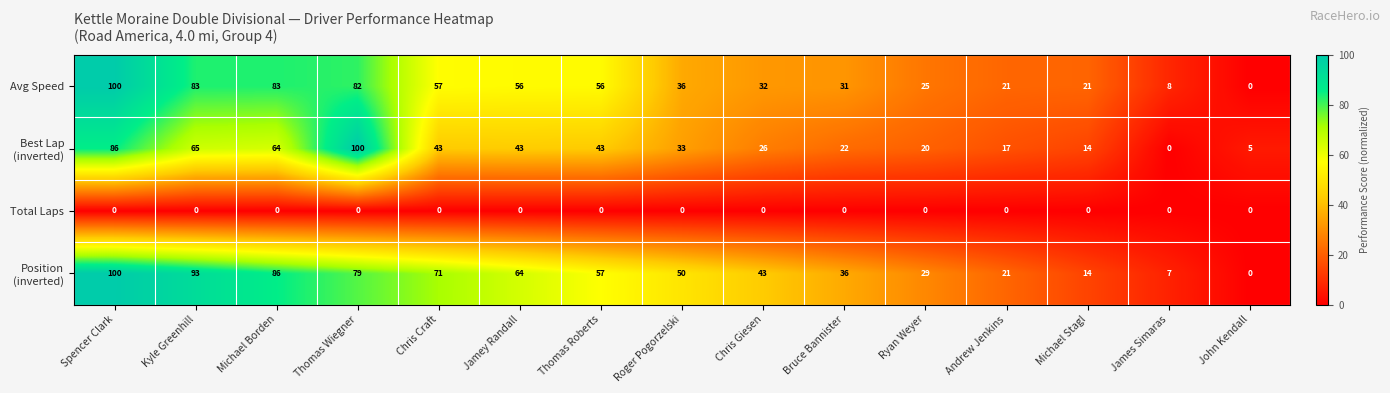

What value does the Avg Speed series have at Ryan Weyer?

25